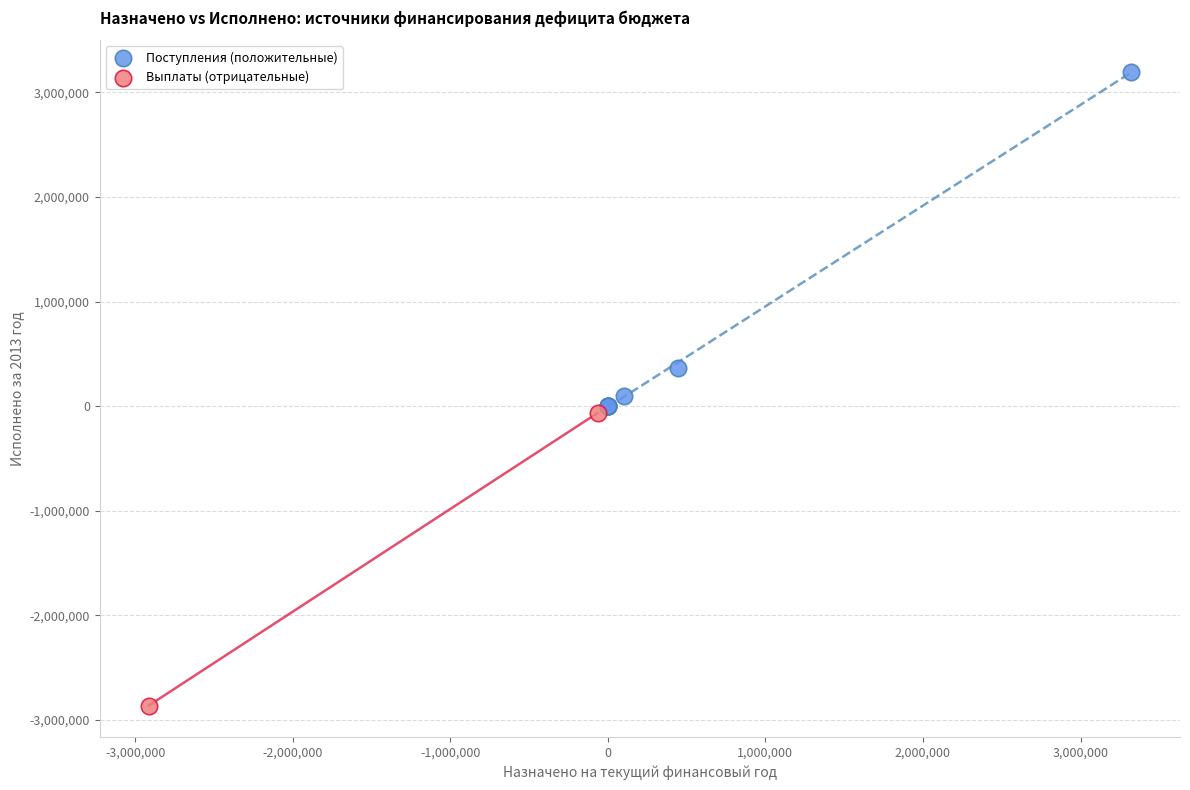

What are all the series names shown in the legend?

Поступления (положительные), Выплаты (отрицательные)